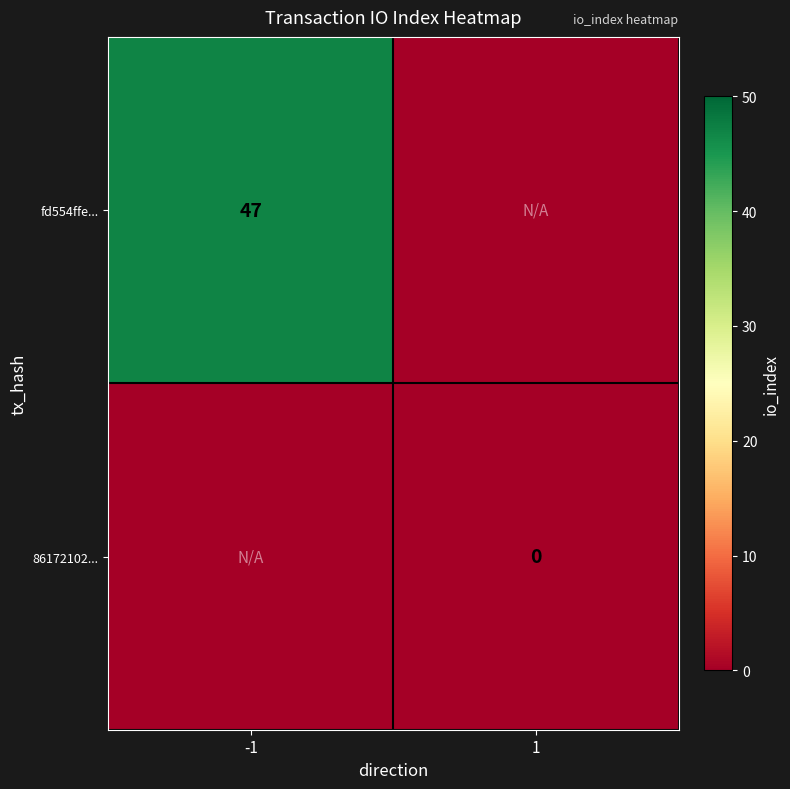

The fd554ffe... series shows 75 at -1. True or false?

False